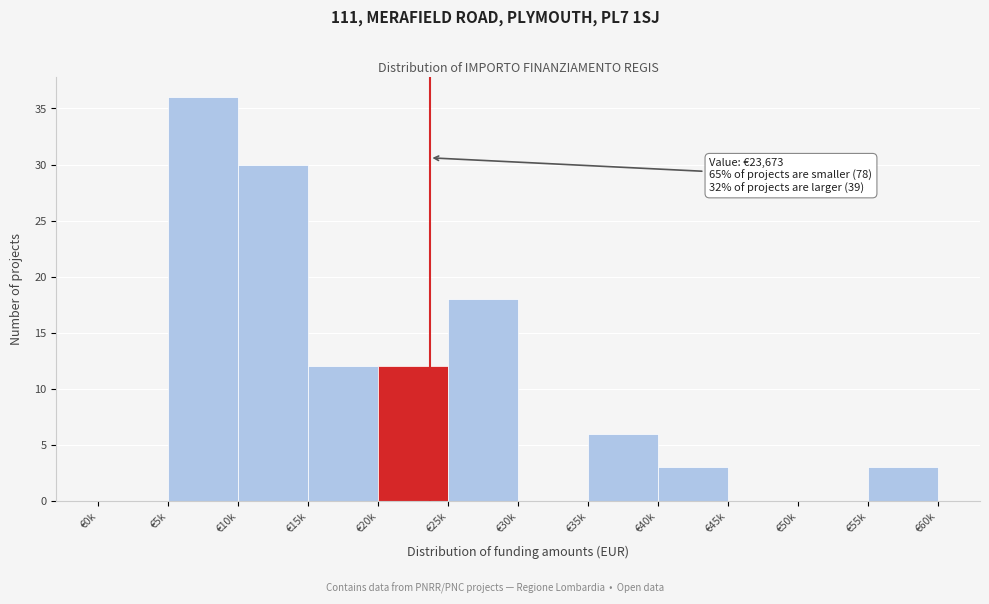

Reading right to left, list all the values displayed in this chart.

€55k=3	€50k=0	€45k=0	€40k=3	€35k=6	€30k=0	€25k=18	€20k=12	€15k=12	€10k=30	€5k=36	€0k=0